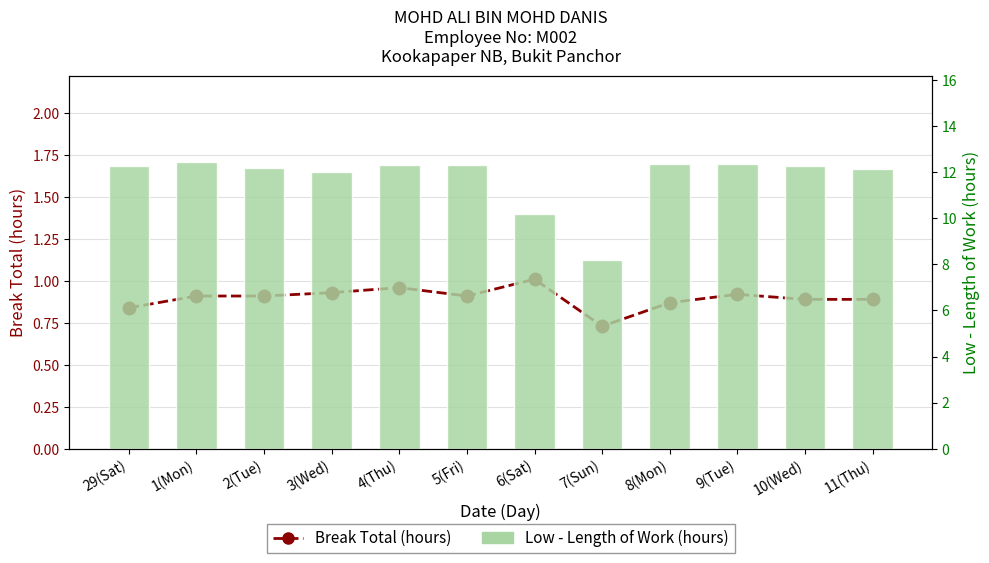

The value of Break Total (hours) at 6(Sat) is 0.2. True or false?

False